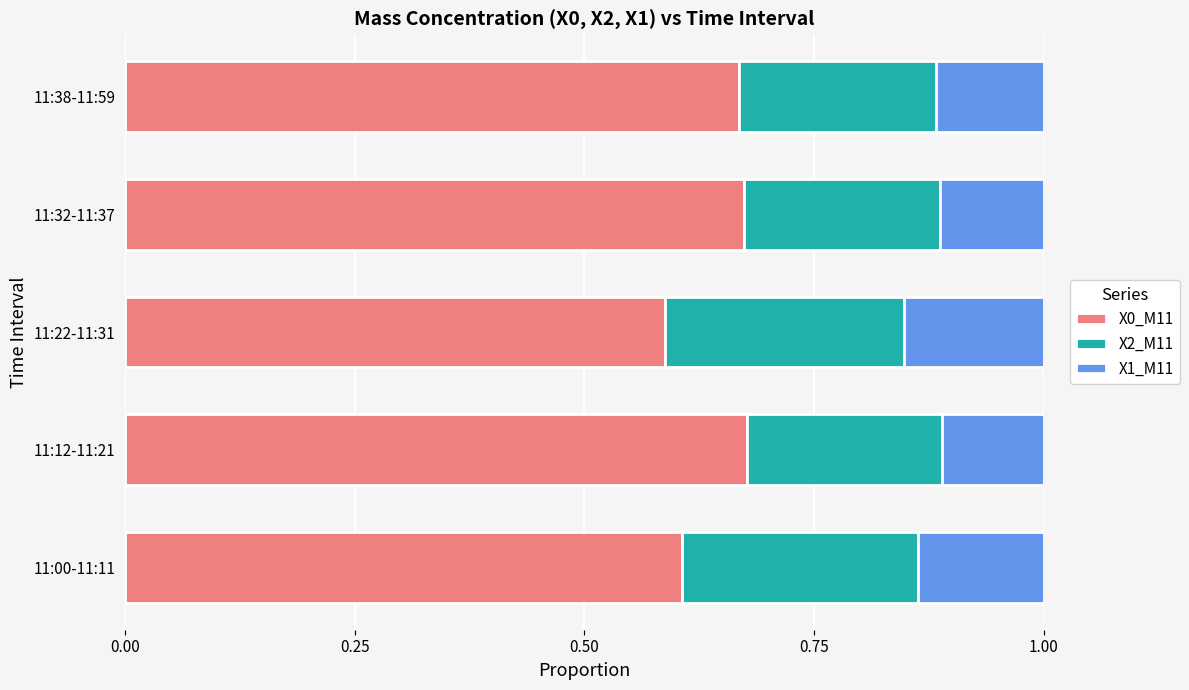

How many X0_M11 values are between 0 and 1?

5